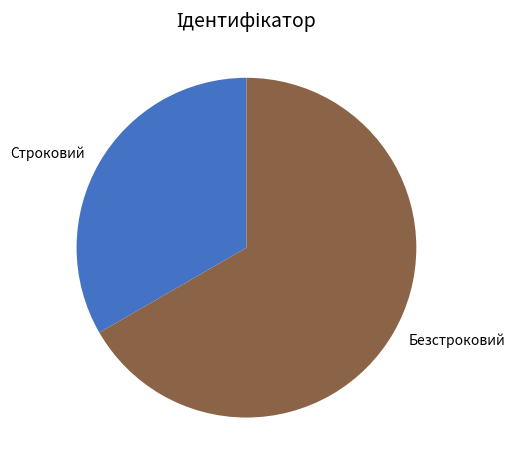

Combined, do Строковий and Безстроковий account for over 50%?

Yes